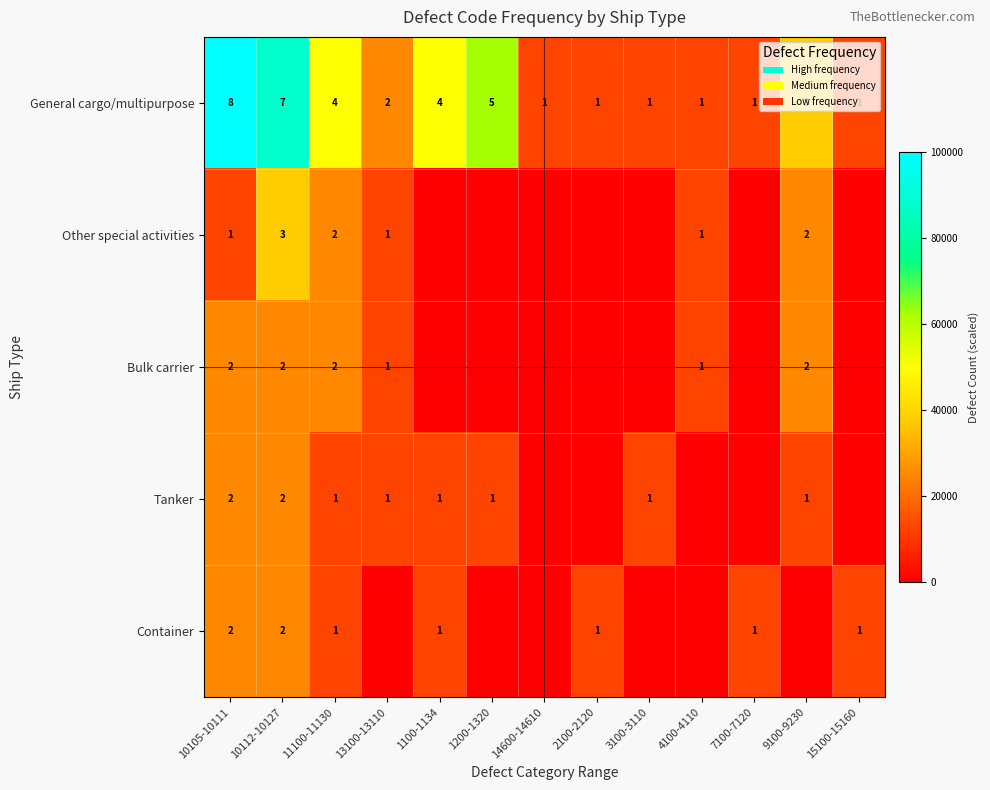

At which category is the sum across all series the highest?

10112-10127